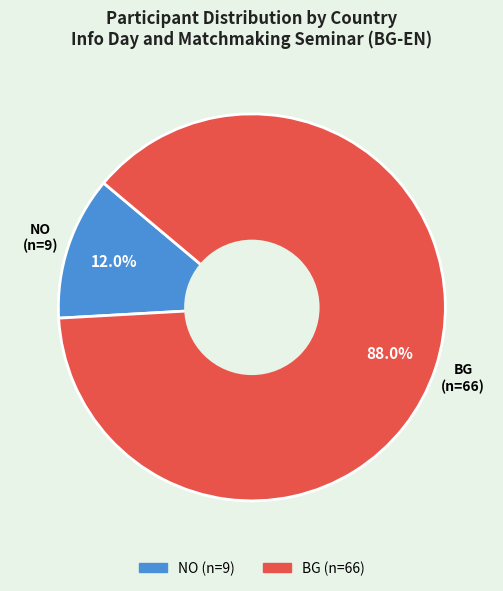

To the nearest percent, what portion does NO represent?

12%